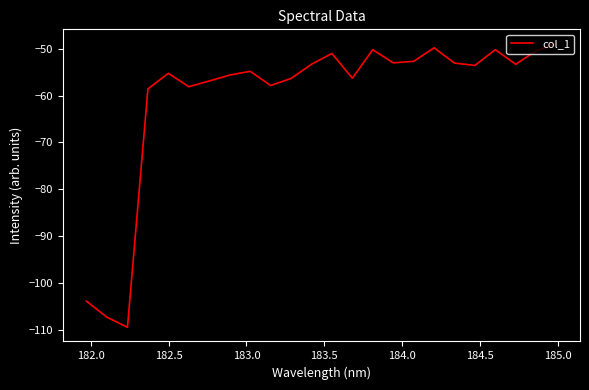

What is the minimum value shown in the chart?

-109.5